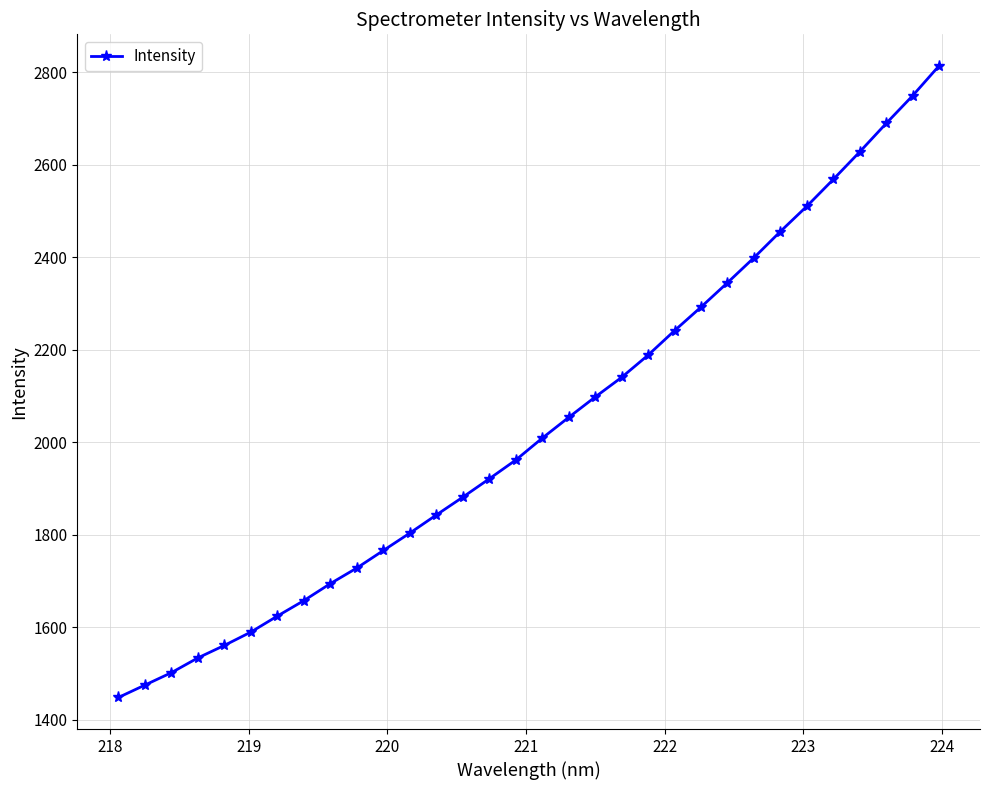

True or false: there are more than 0 points higher than both neighbors.

False